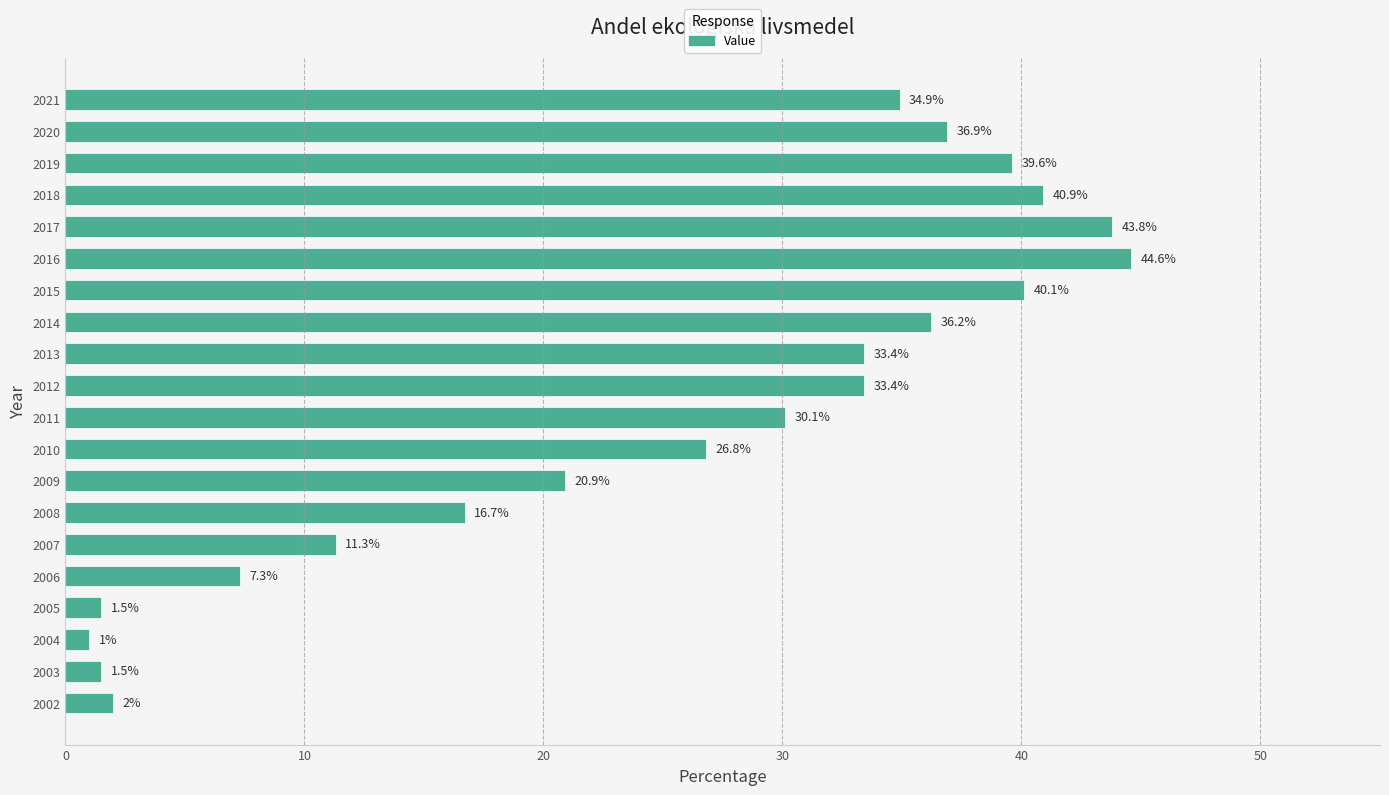

What is the difference between the maximum and minimum values?

43.6